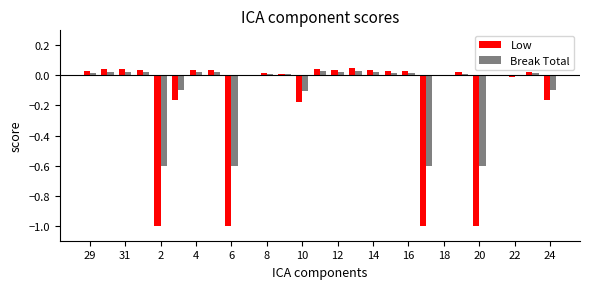

Which series has the largest total across all categories?

Break Total